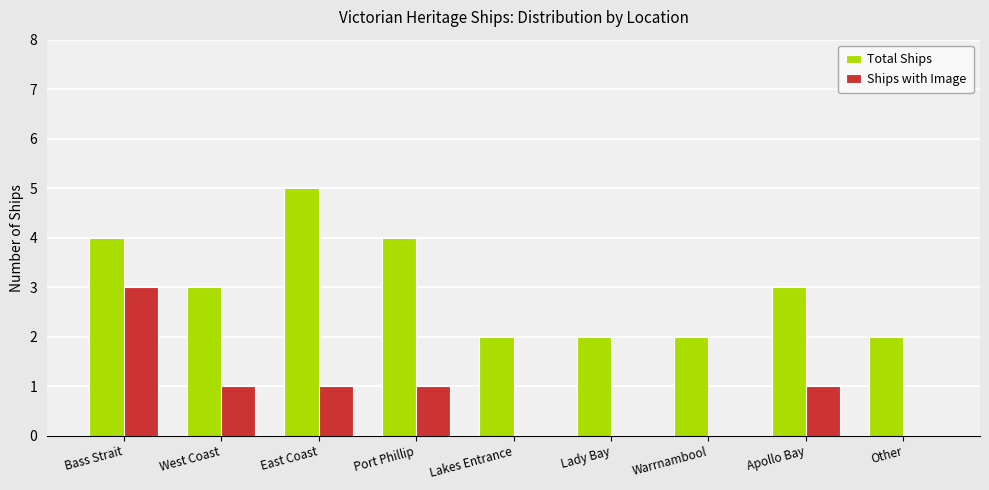

How many series are shown in this chart?

2